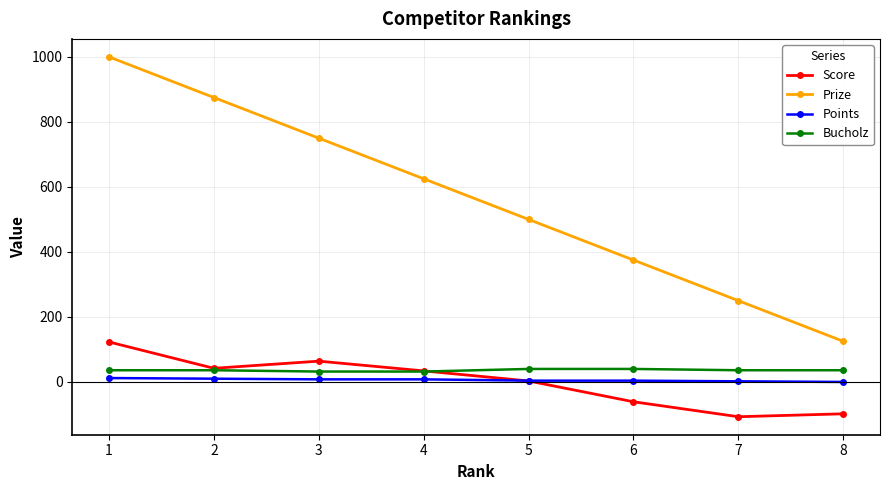

At which label is Score closest to 8?

5